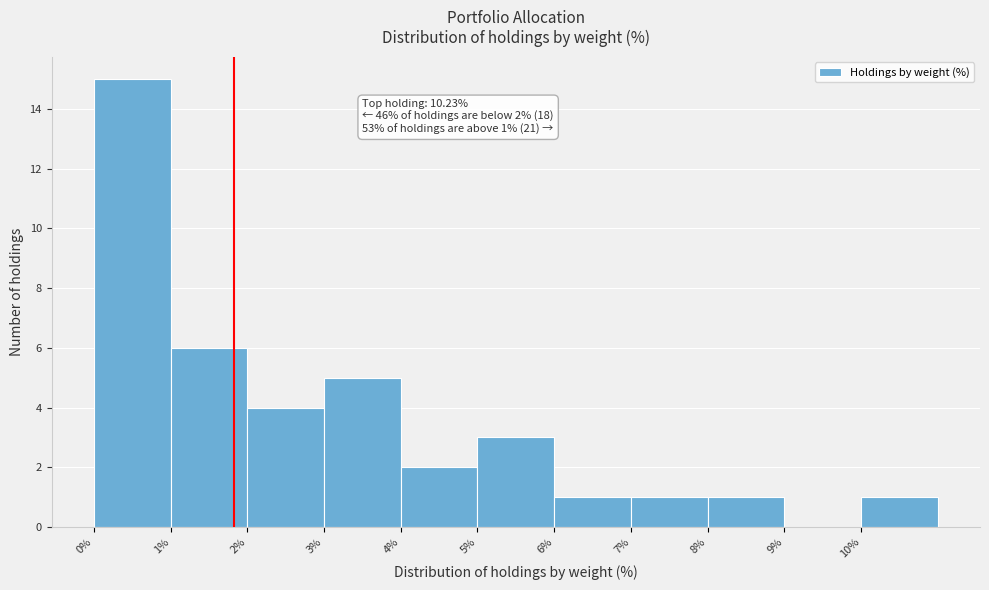

Which range on the x-axis has the tallest bar?

0 to 1